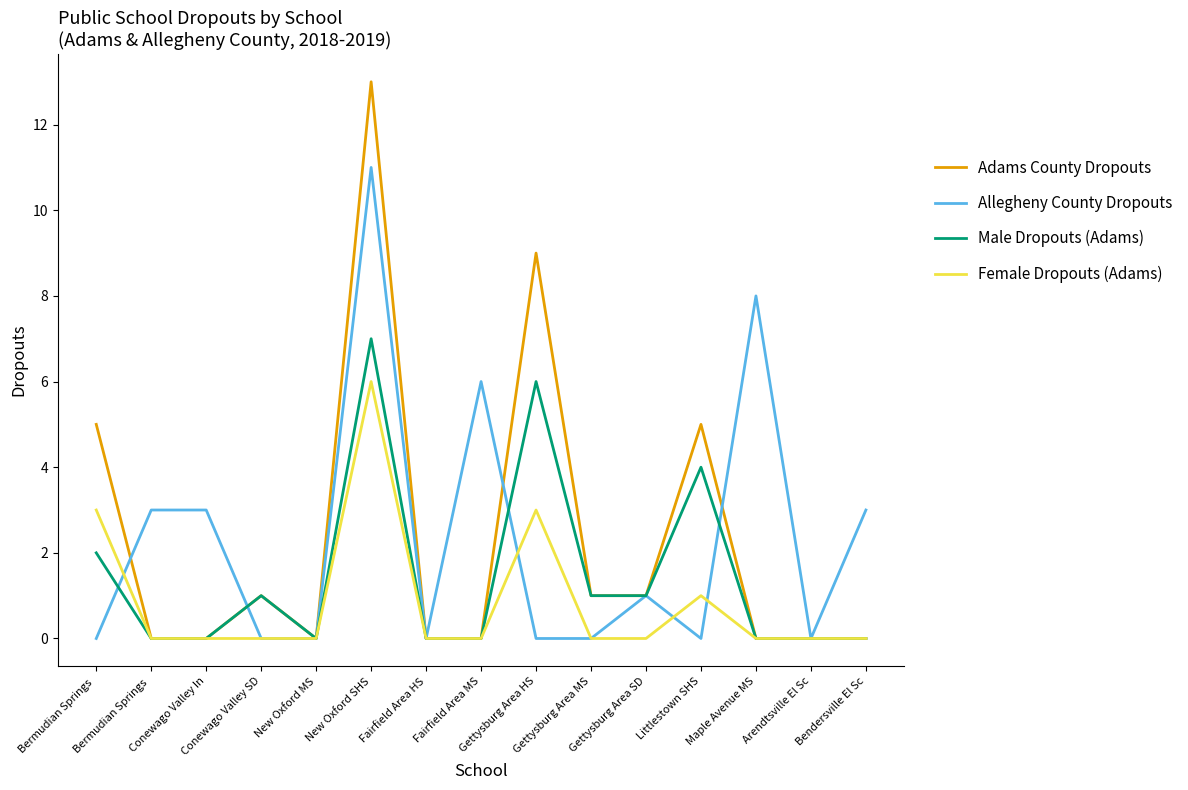

Is this an area chart (filled region under the line)?

No